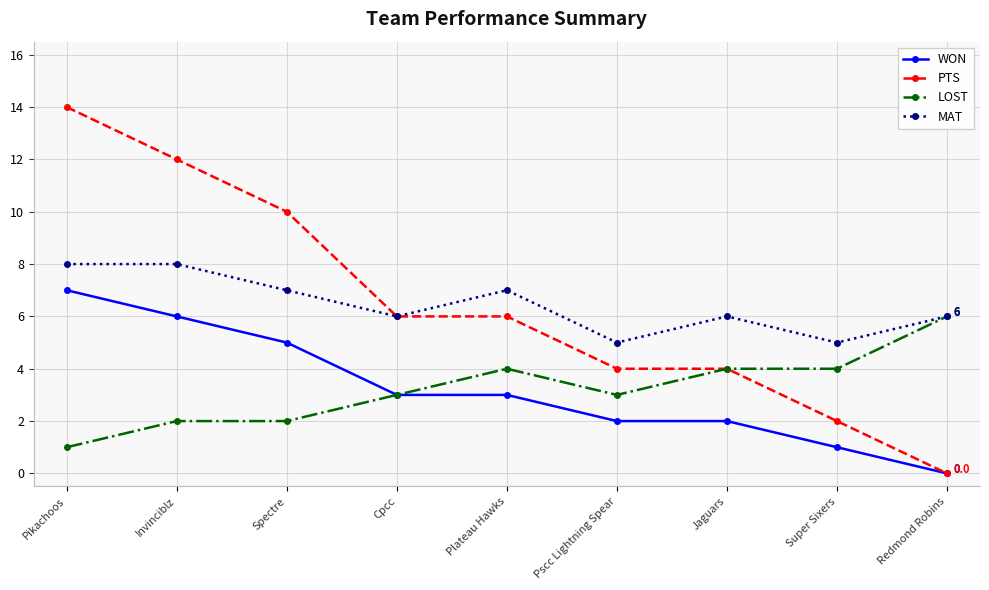

Is it true that MAT equals 7 at Spectre?

True